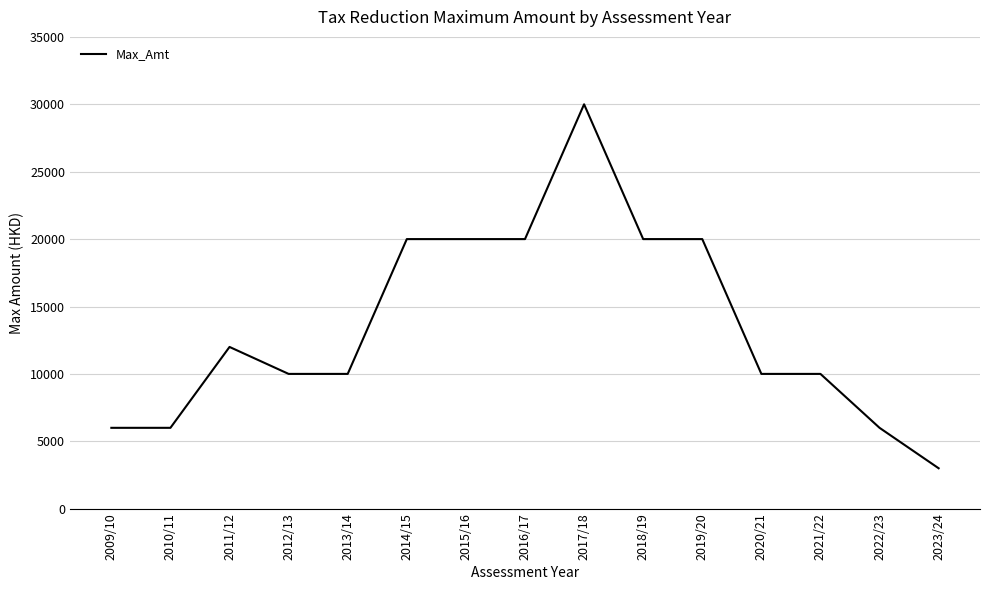

Reading left to right, list all the values displayed in this chart.

2009/10=6000	2010/11=6000	2011/12=12000	2012/13=10000	2013/14=10000	2014/15=20000	2015/16=20000	2016/17=20000	2017/18=30000	2018/19=20000	2019/20=20000	2020/21=10000	2021/22=10000	2022/23=6000	2023/24=3000